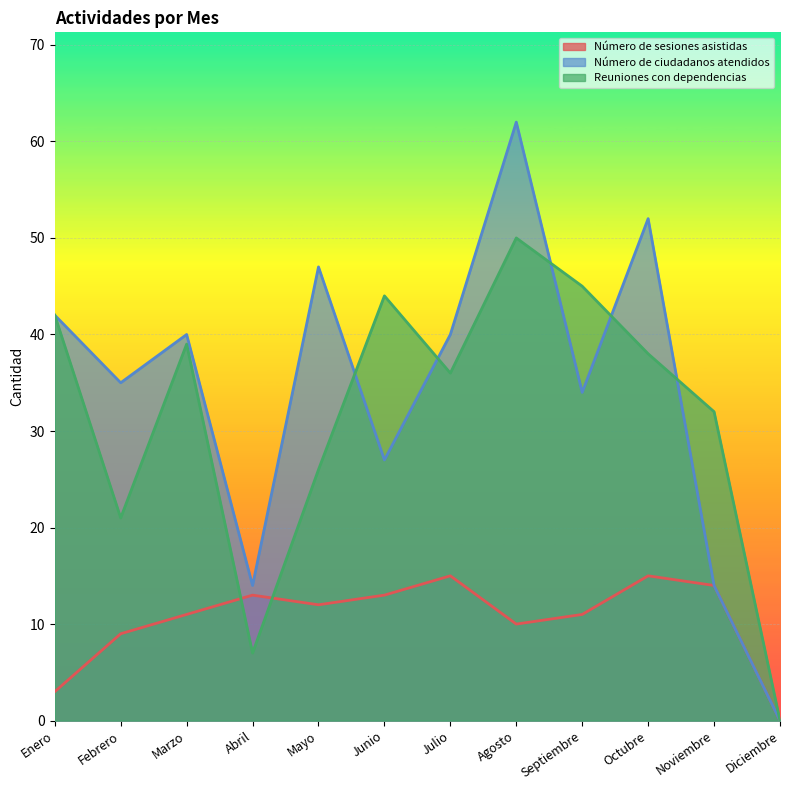

How many interior local peaks does the Número de sesiones asistidas series have?

3